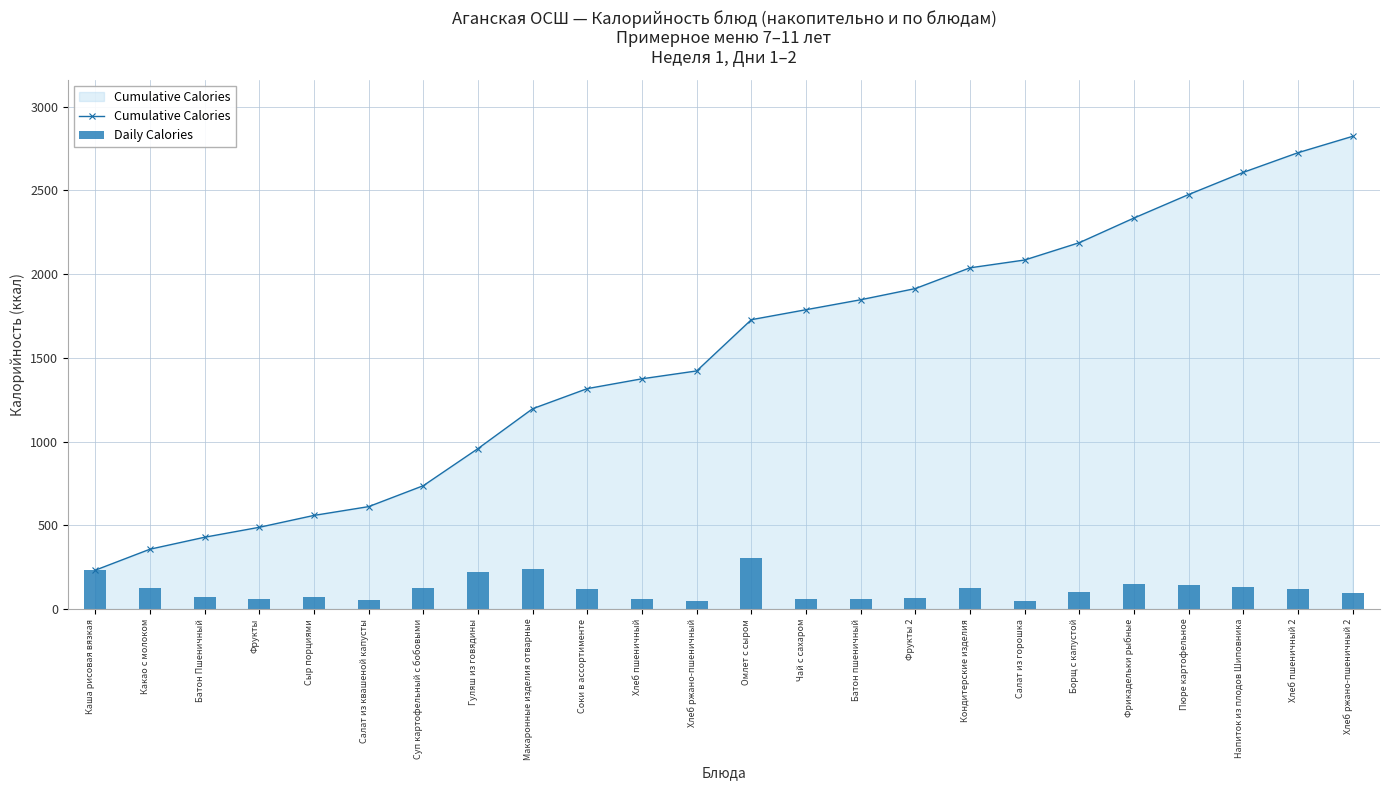

List the labels in order of Daily Calories value, smallest first.

Салат из горошка, Хлеб ржано-пшеничный, Салат из квашеной капусты, Хлеб пшеничный, Фрукты, Батон пшеничный, Чай с сахаром, Фрукты 2, Сыр порциями, Батон Пшеничный, Хлеб ржано-пшеничный 2, Борщ с капустой, Хлеб пшеничный 2, Соки в ассортименте, Кондитерские изделия, Суп картофельный с бобовыми, Какао с молоком, Напиток из плодов Шиповника, Пюре картофельное, Фрикадельки рыбные, Гуляш из говядины, Каша рисовая вязкая, Макаронные изделия отварные, Омлет с сыром